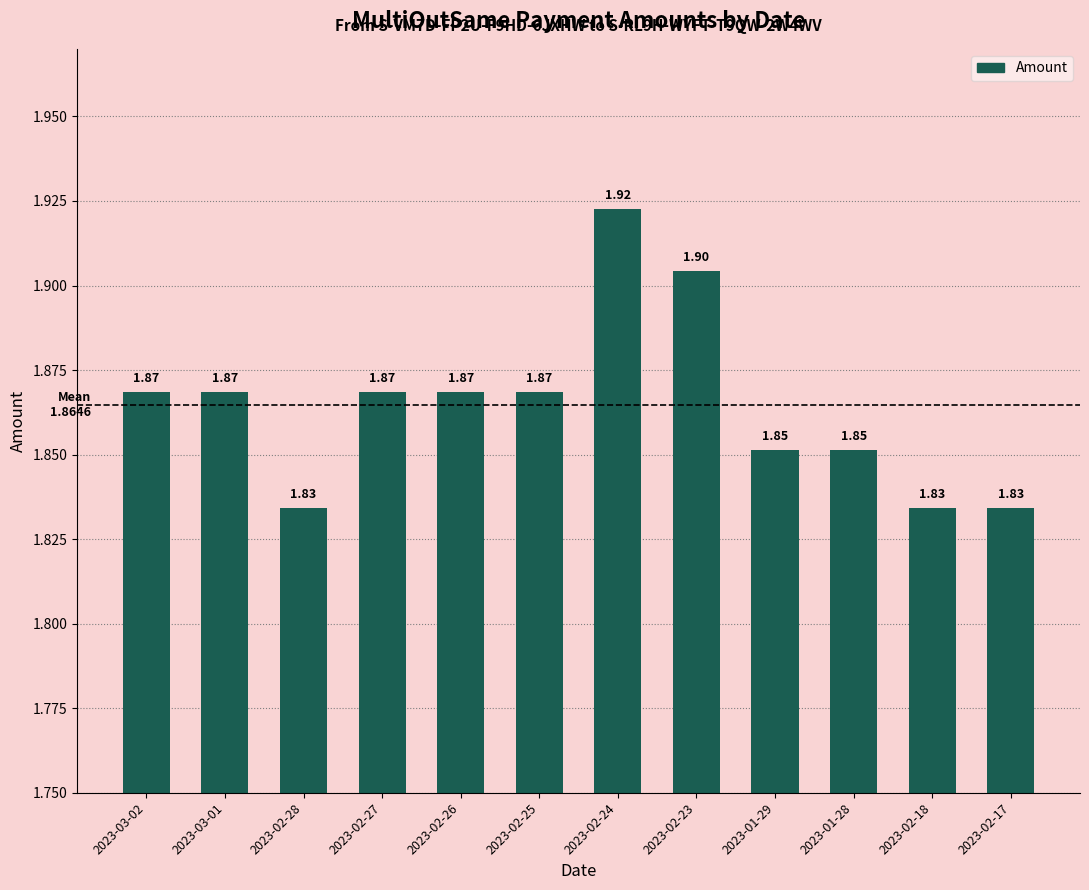

What is the greatest value displayed?

1.9